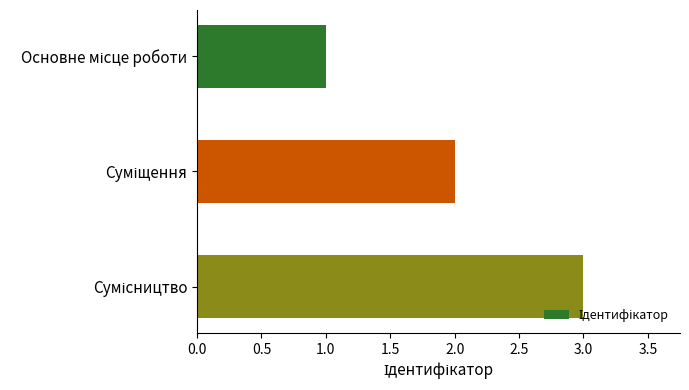

What is the sum of all values?

6